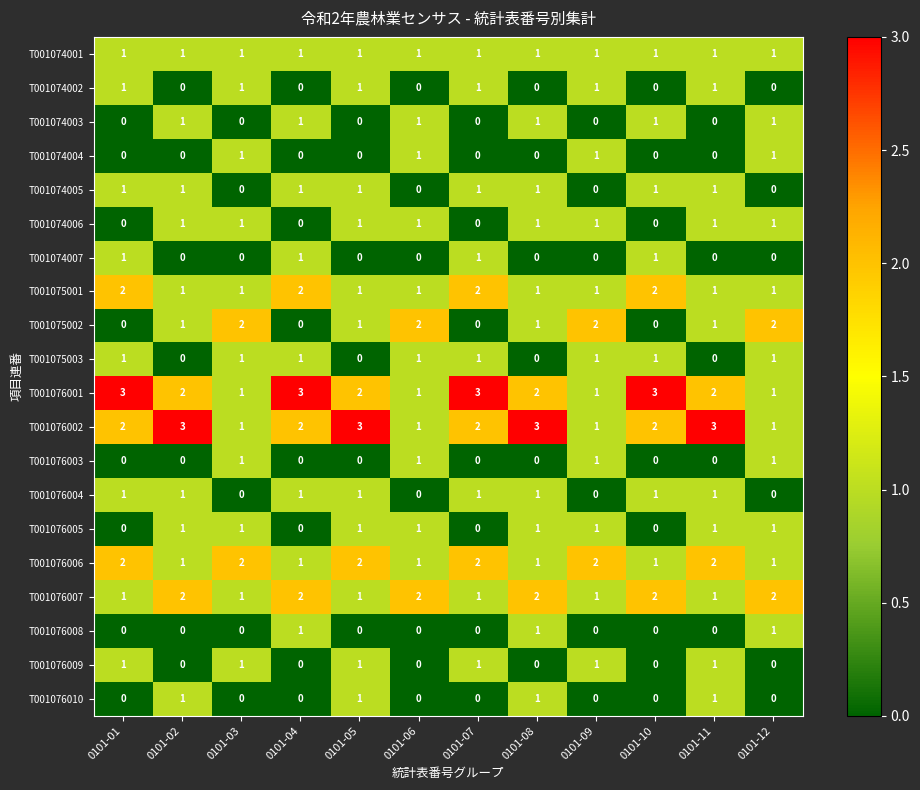

Count the number of categories in the chart.

12